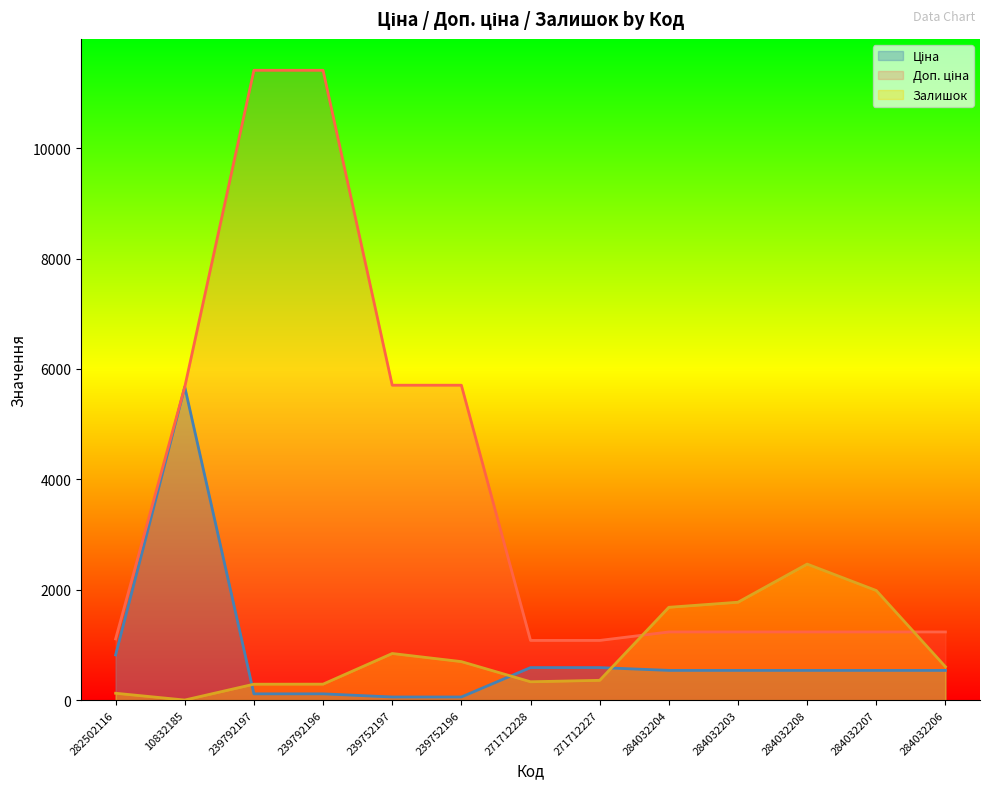

Rank the series by their maximum value, from highest to lowest.

Доп. ціна, Ціна, Залишок